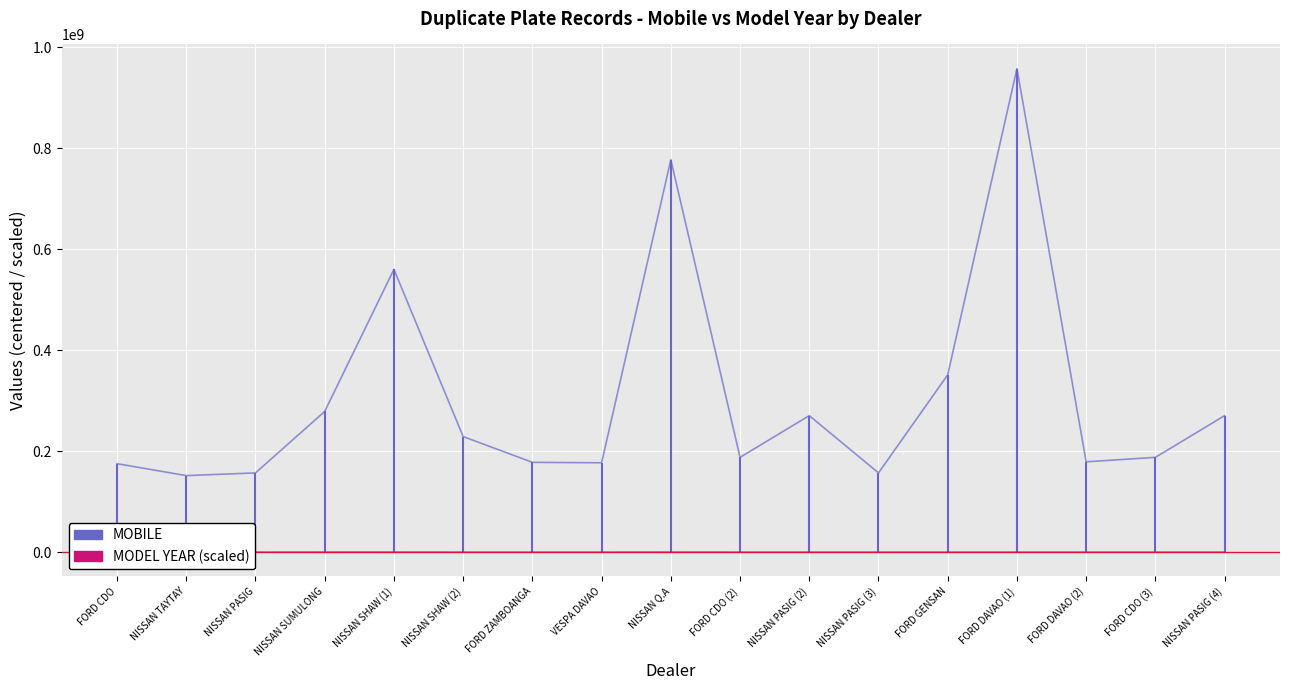

Is this an area chart (filled region under the line)?

No